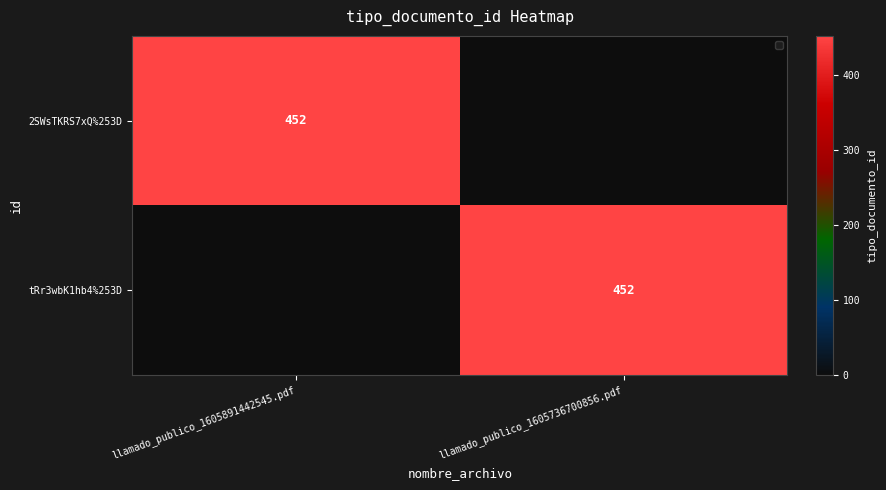

Is it true that tRr3wbK1hb4%253D equals 662 at llamado_publico_1605736700856.pdf?

False